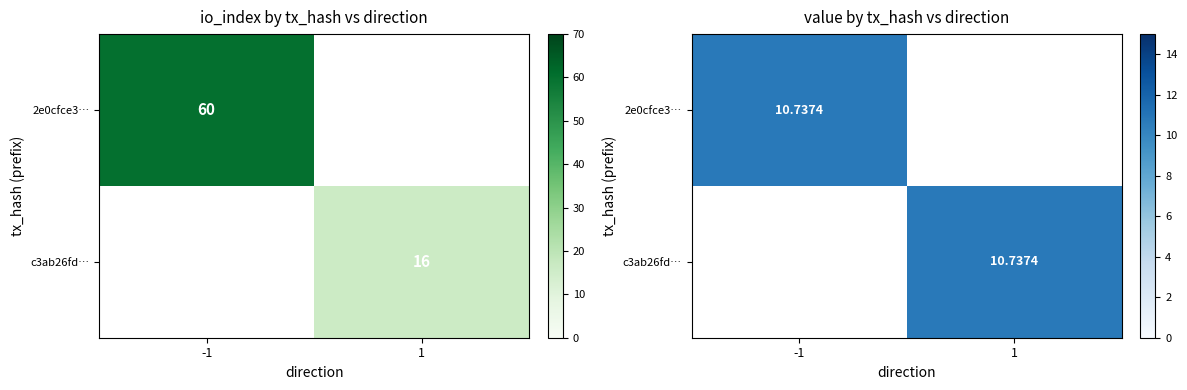

The value of c3ab26fd055797c2058e4e34ddc9384fc341f9e at value is 18.9. True or false?

False